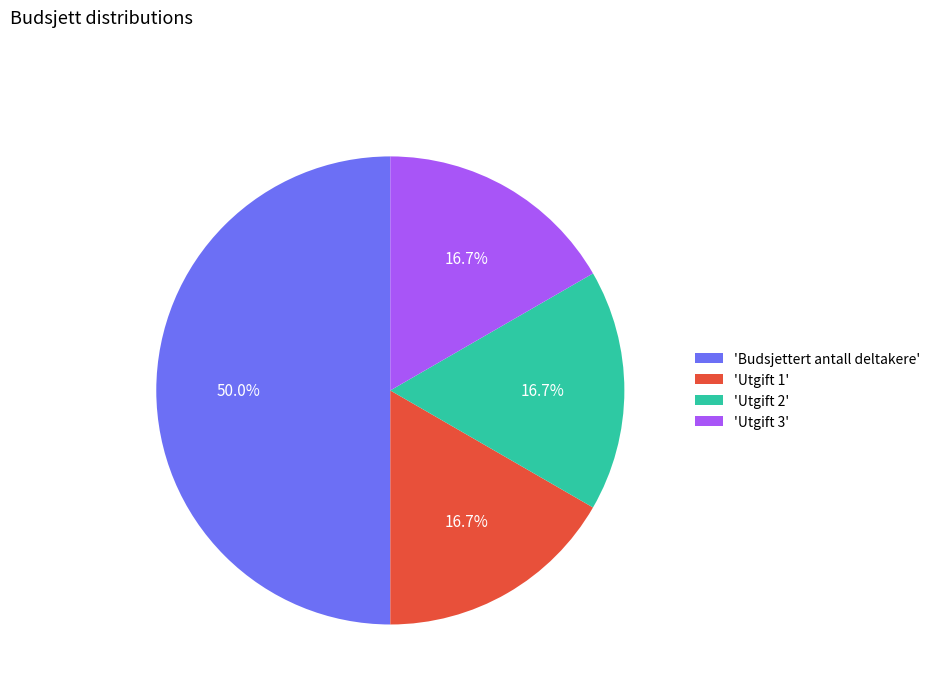

Is the sum of 'Budsjettert antall deltakere' and 'Utgift 3' greater than half?

Yes